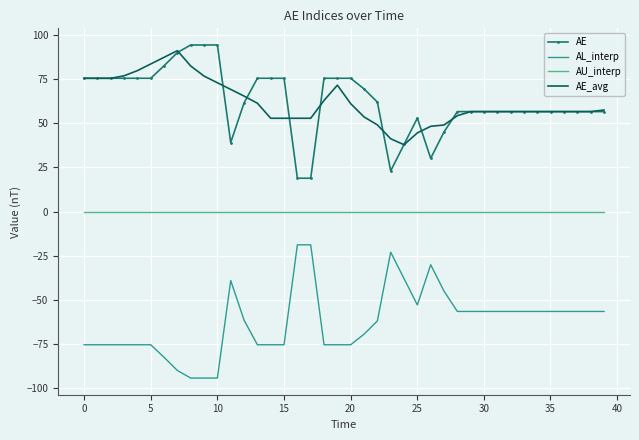

What is the maximum value for AE_avg?

91.1